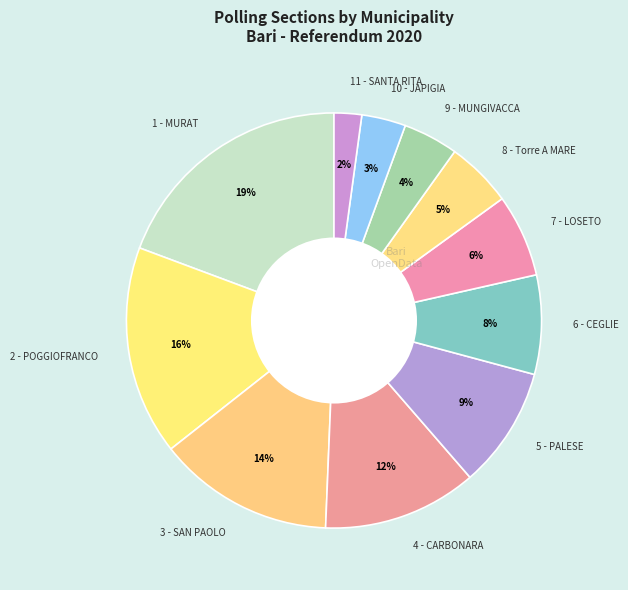

Which slice is the largest?

1 - MURAT